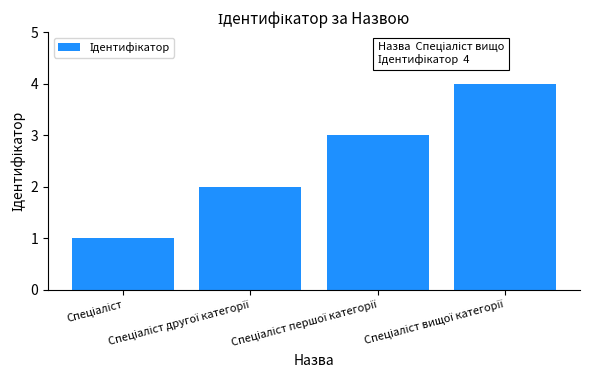

How many categories are shown in the chart?

4